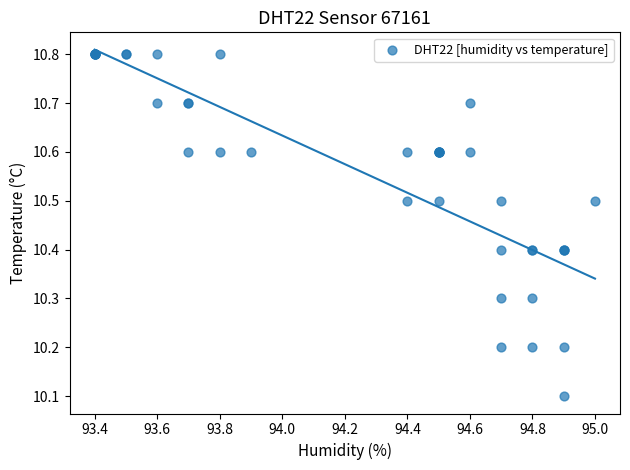

What Y value in the scatter plot is closest to 10?

10.1